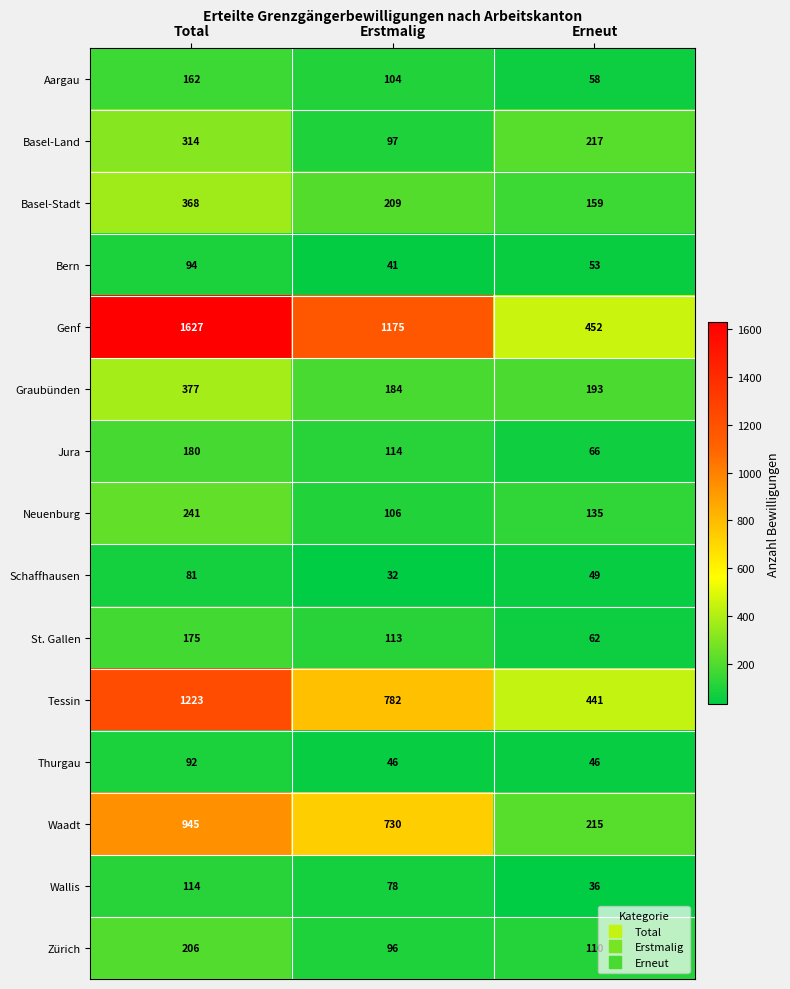

What is the sum of the Waadt values at Total and Erneut?

1160